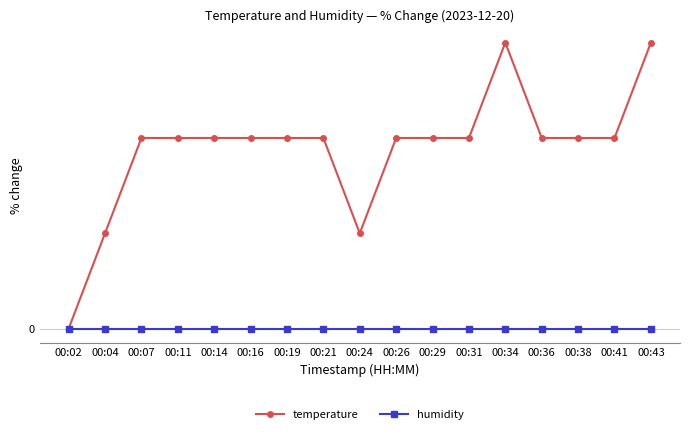

What are all the series names shown in the legend?

temperature, humidity